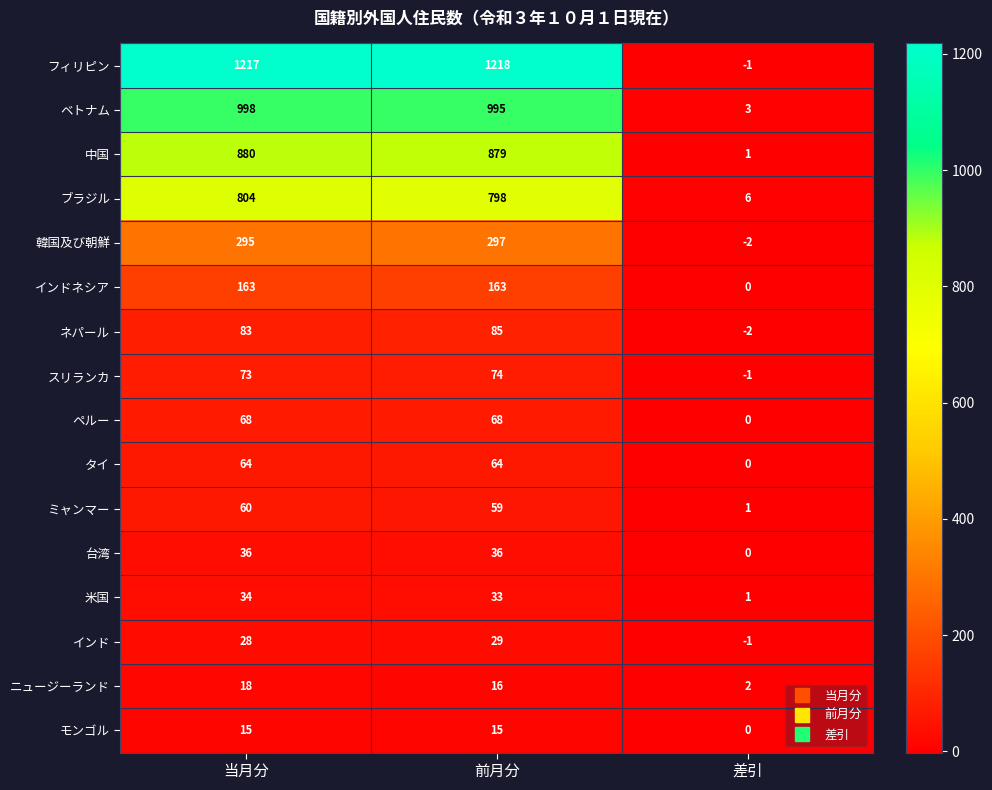

At which label is ネパール closest to 41?

当月分